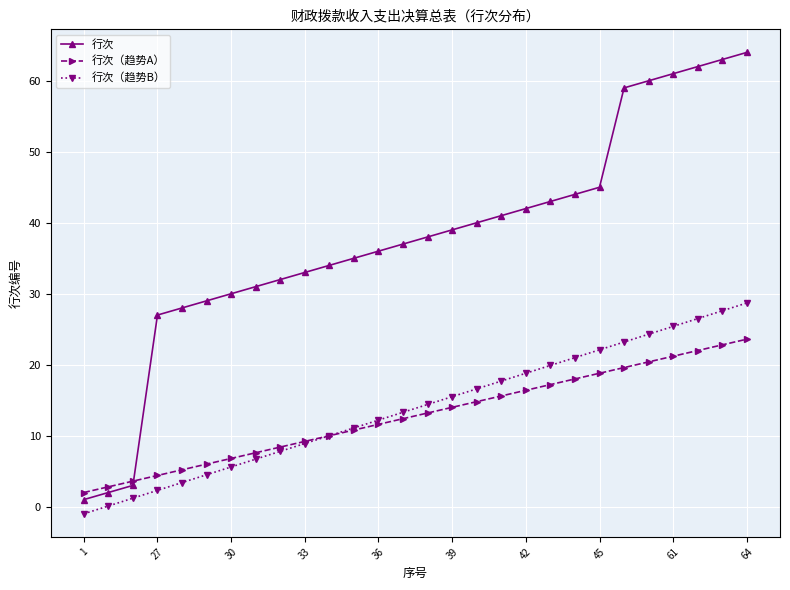

Which series has the largest total across all categories?

行次